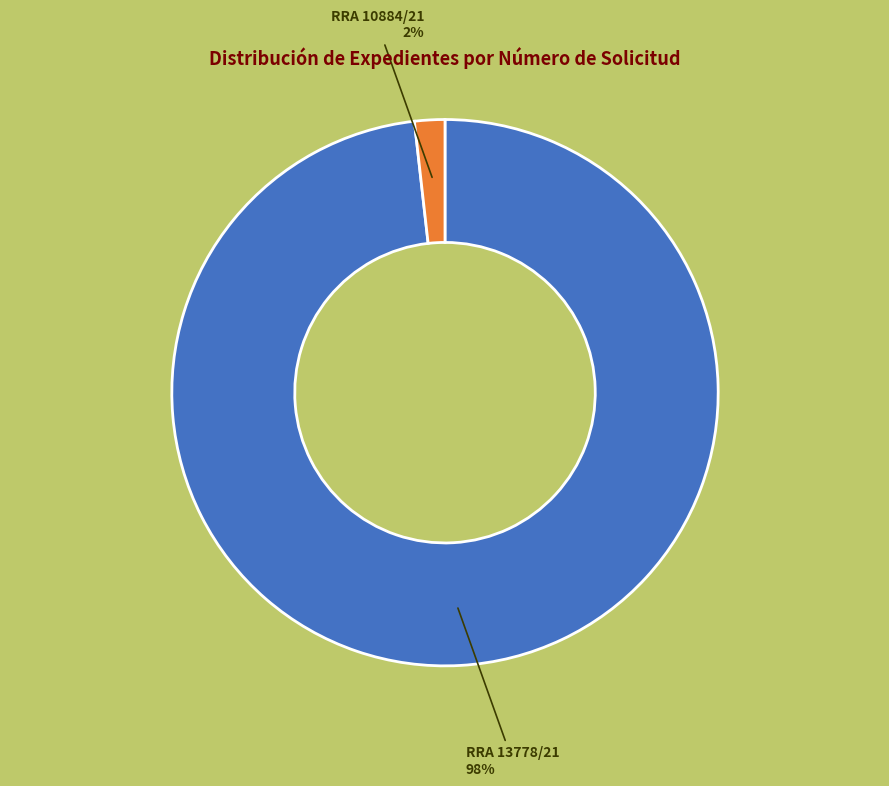

Does RRA 10884/21 represent more than half of the total?

No